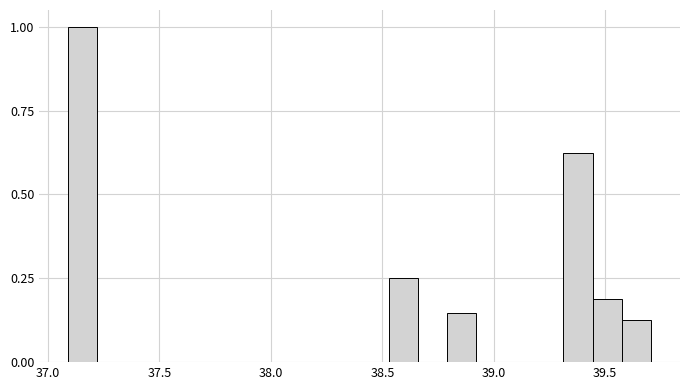

Around what value on the x-axis is the tallest bar? Give the approximate position of its centre, as read against the axis.

37.15